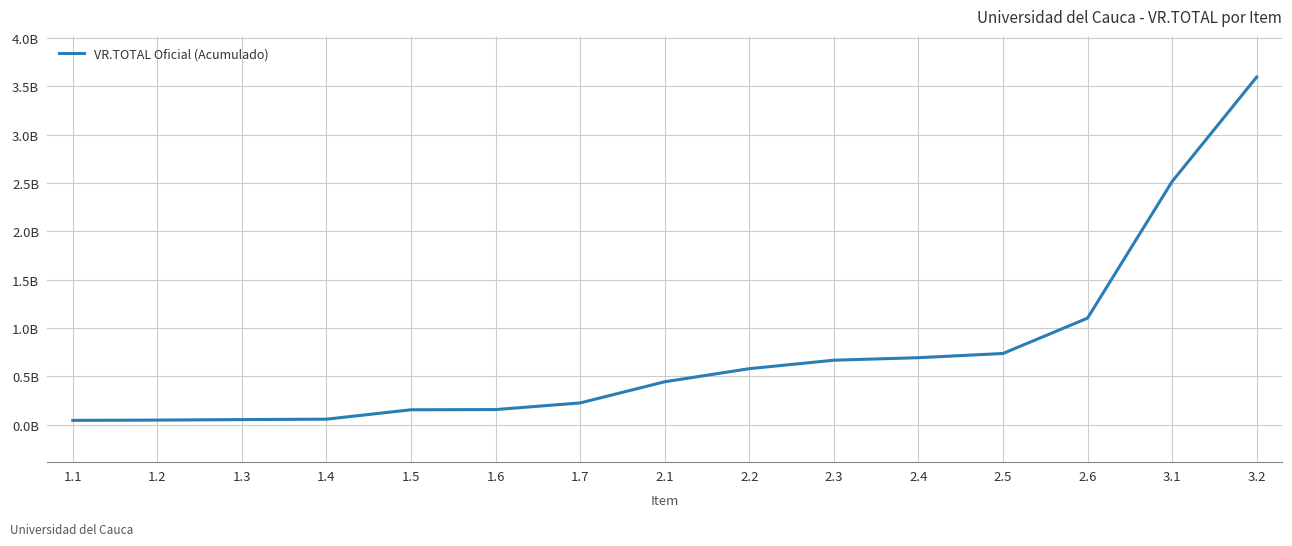

What is the difference between the values at 1.4 and 3.2?

3.5